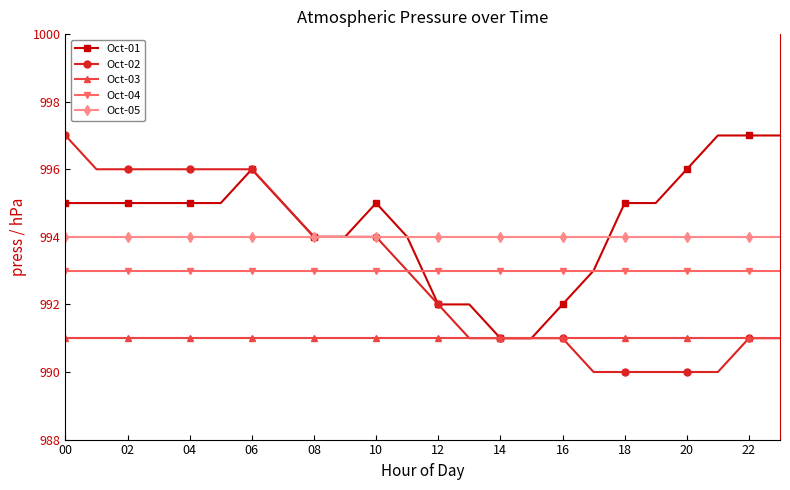

Reading left to right, extract all data points from this chart.

Oct-01: 995	995	995	995	995	995	996	995	994	994	995	994	992	992	991	991	992	993	995	995	996	997	997	997
Oct-02: 997	996	996	996	996	996	996	995	994	994	994	993	992	991	991	991	991	990	990	990	990	990	991	991
Oct-03: 991	991	991	991	991	991	991	991	991	991	991	991	991	991	991	991	991	991	991	991	991	991	991	991
Oct-04: 993	993	993	993	993	993	993	993	993	993	993	993	993	993	993	993	993	993	993	993	993	993	993	993
Oct-05: 994	994	994	994	994	994	994	994	994	994	994	994	994	994	994	994	994	994	994	994	994	994	994	994